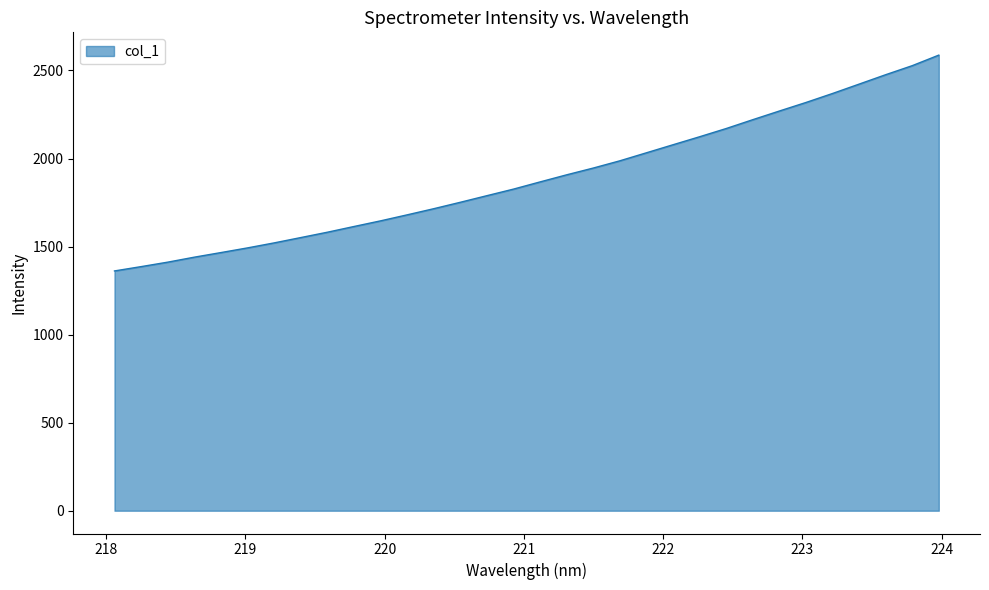

What is the greatest value displayed?

2587.2